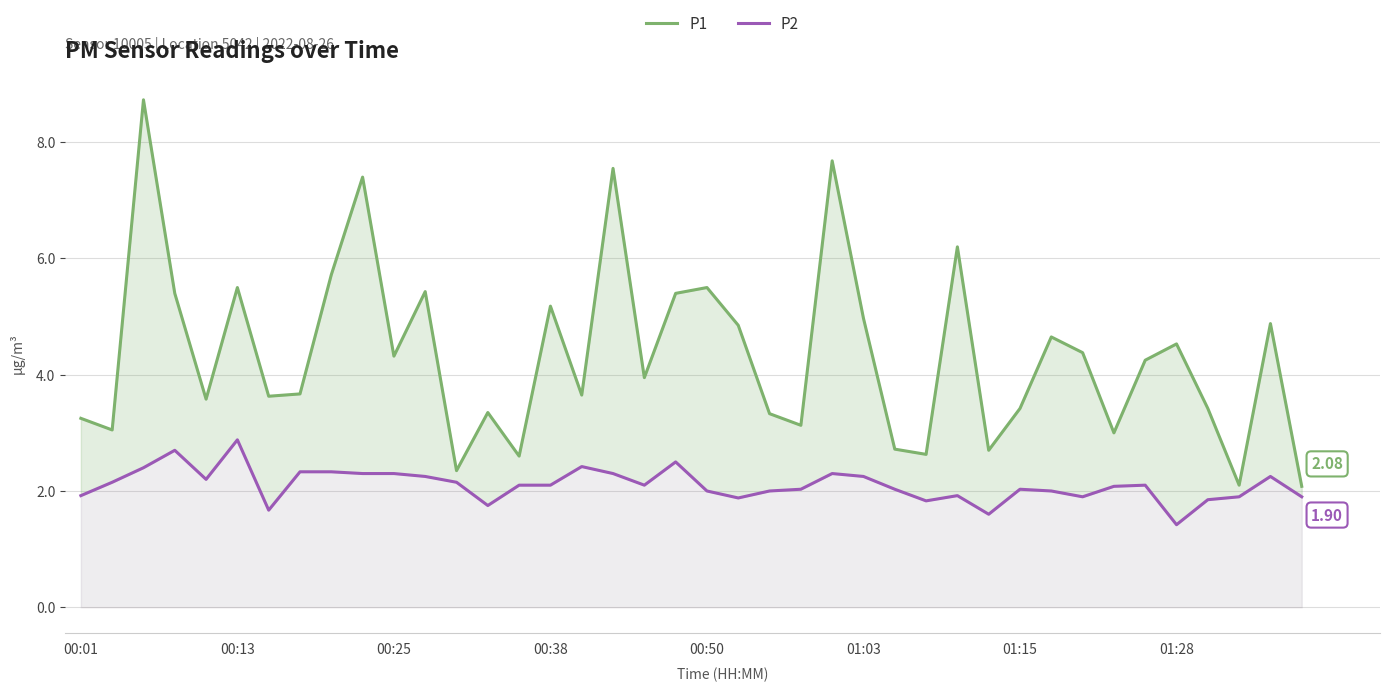

What is the sum of all P2 values?

84.1